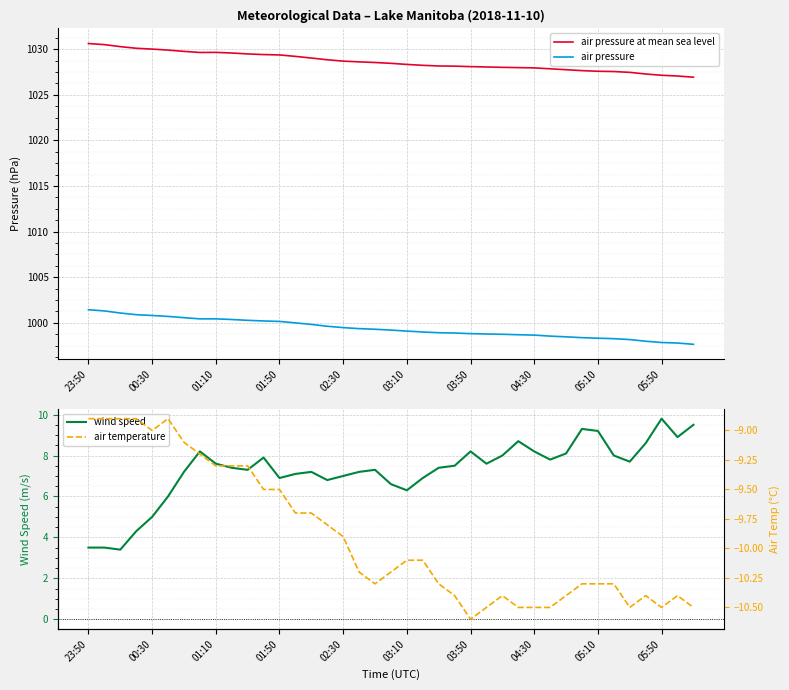

What is the greatest value displayed?

1030.6